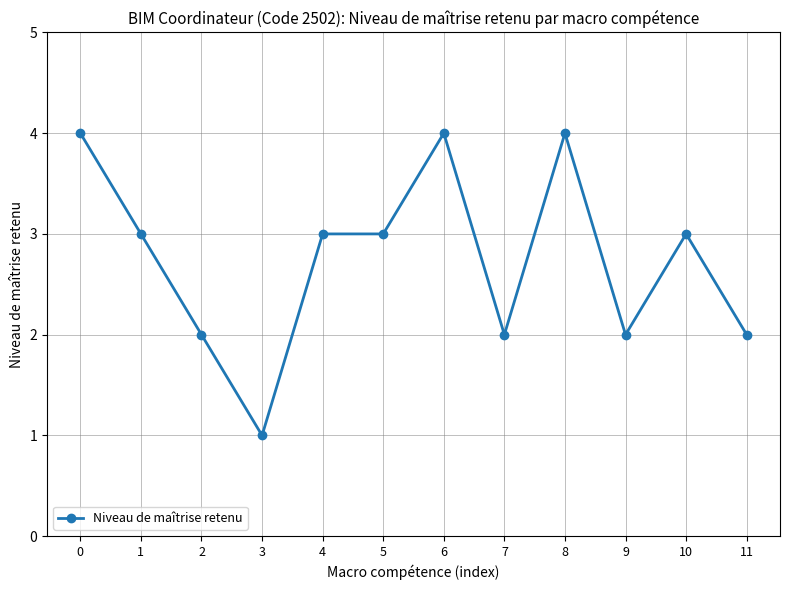

What is the sum of all values?

33